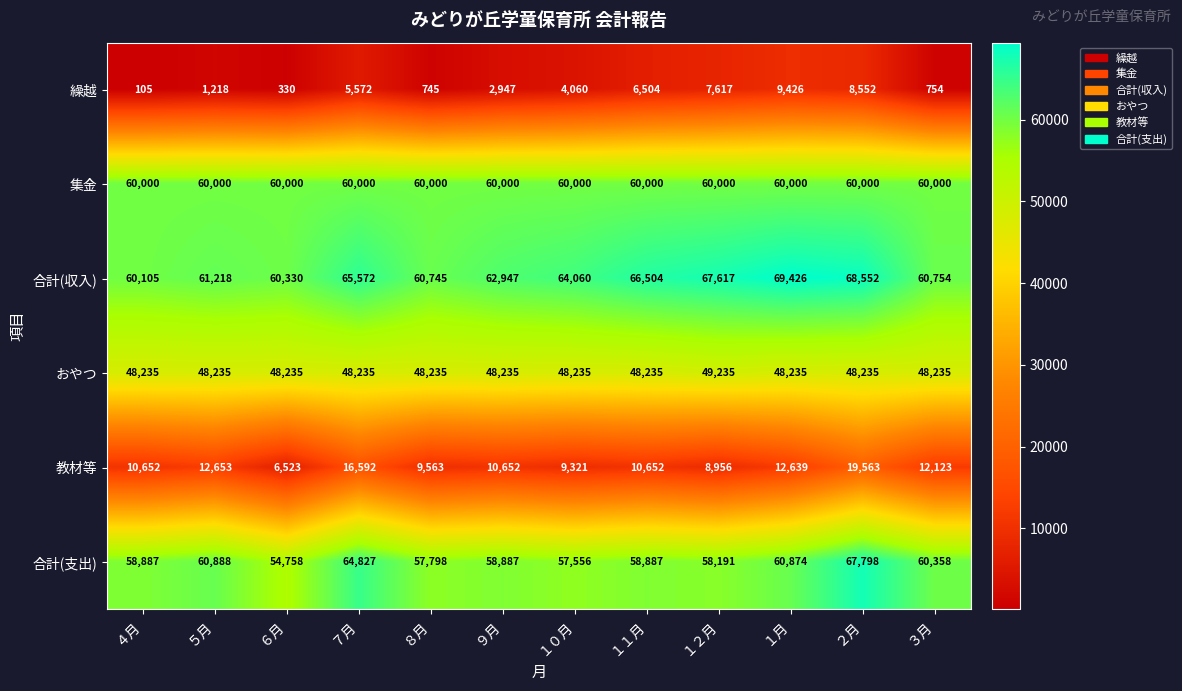

What is the difference between the highest and lowest values at ４月?

60000